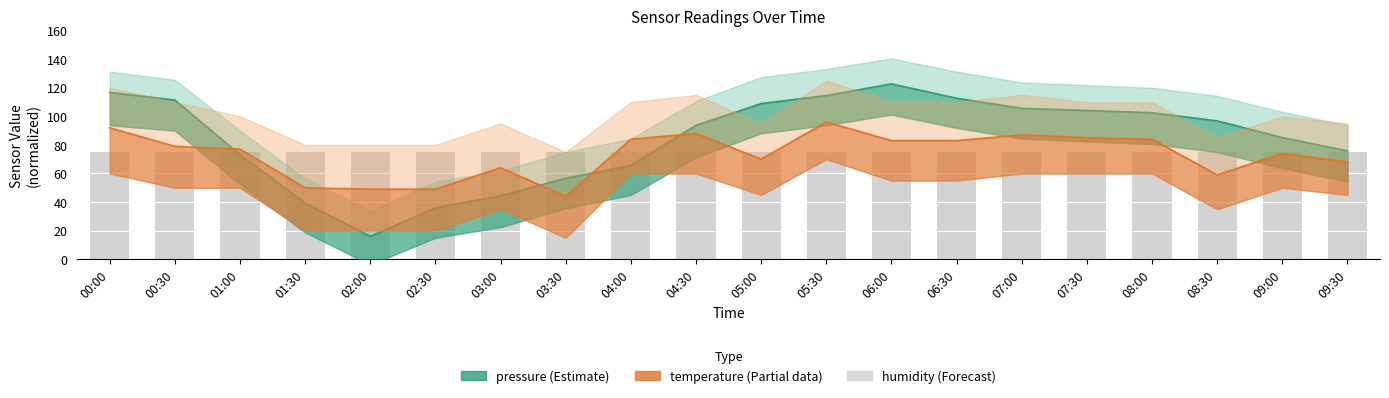

What is the greatest value displayed?

122.7